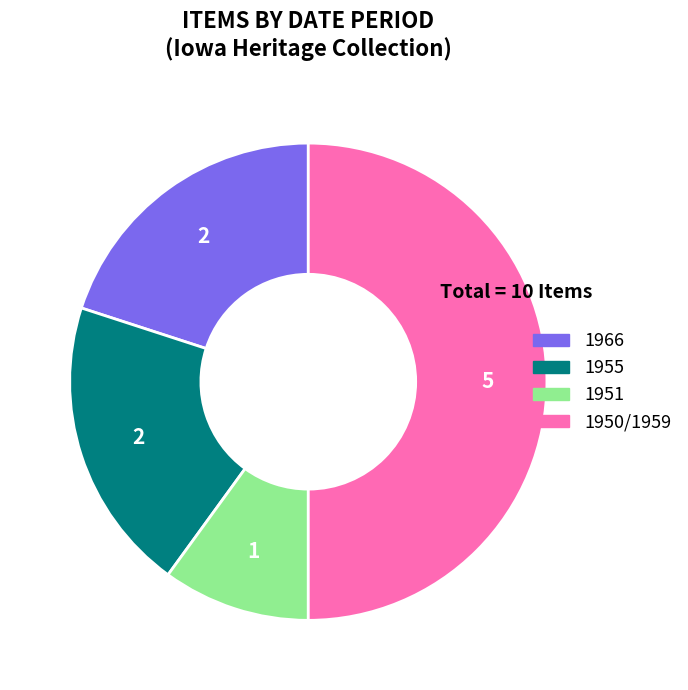

Which slice is the largest?

1950/1959